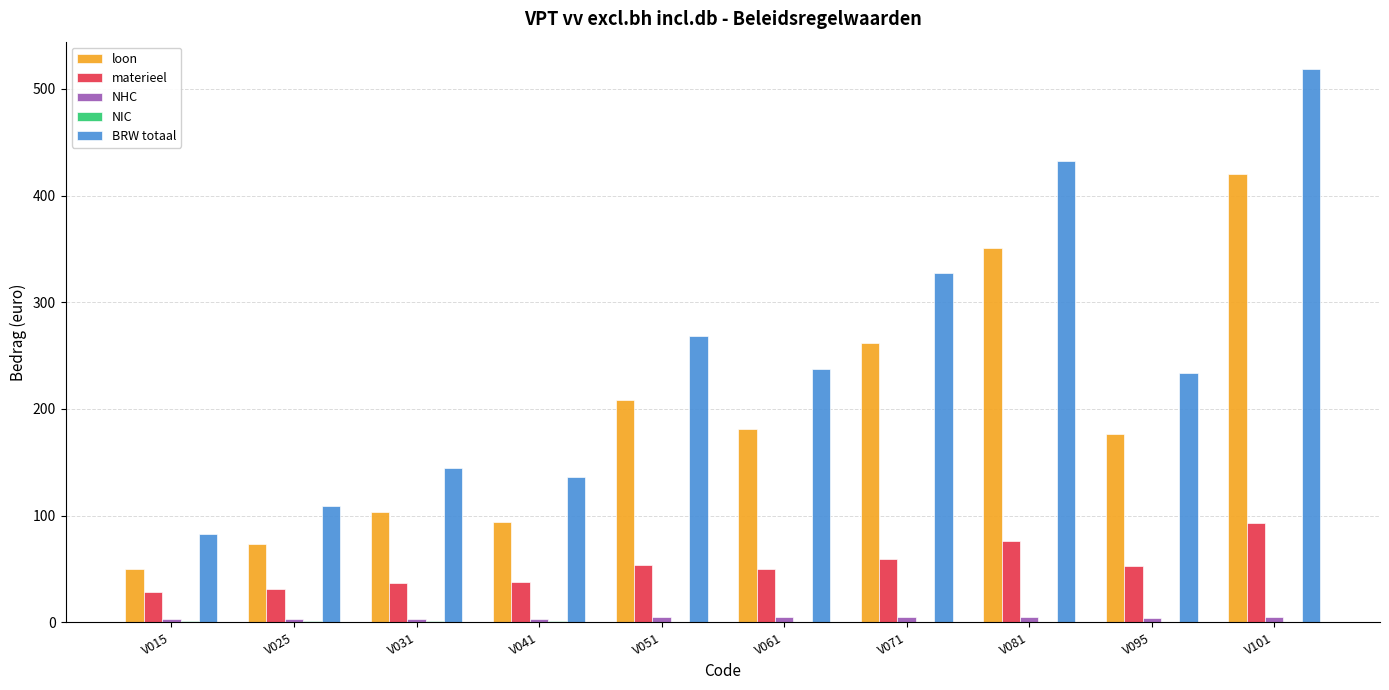

Which series has the largest total across all categories?

BRW totaal